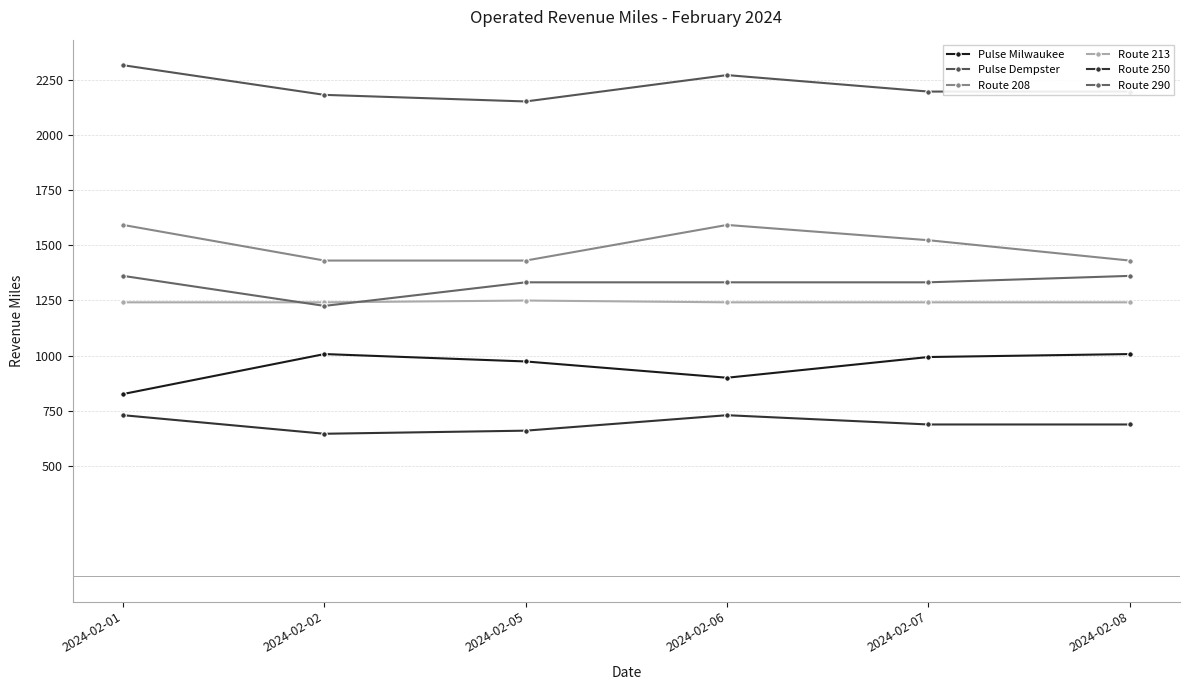

Which series has the largest range (max minus min)?

Pulse Milwaukee